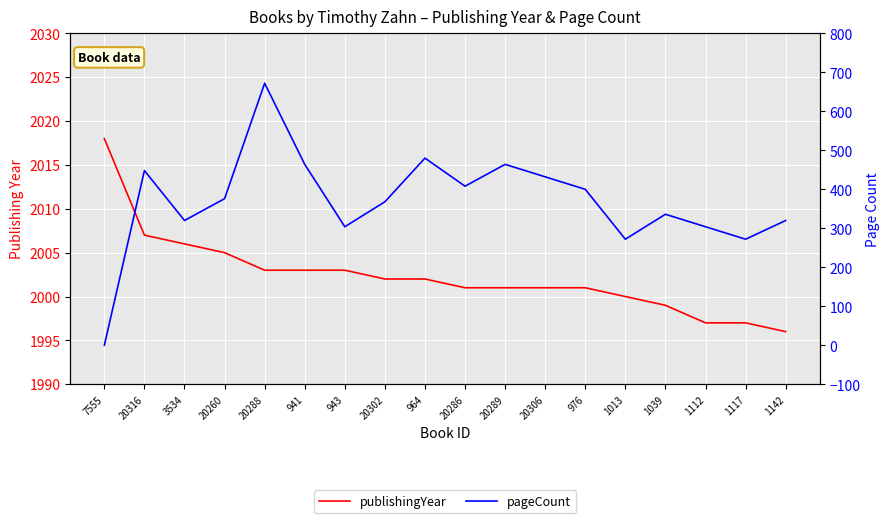

Which category has the lowest value in the publishingYear series?

1142